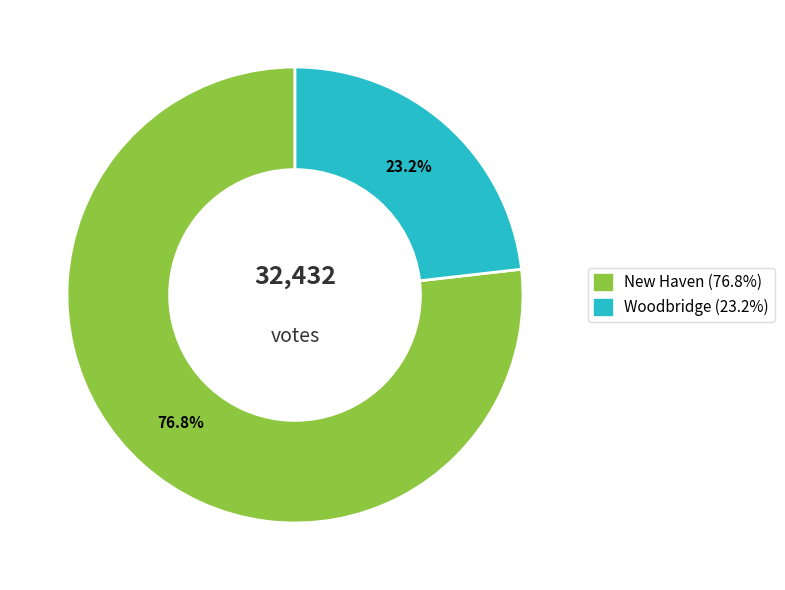

What percentage is the New Haven slice, to the nearest percent?

77%